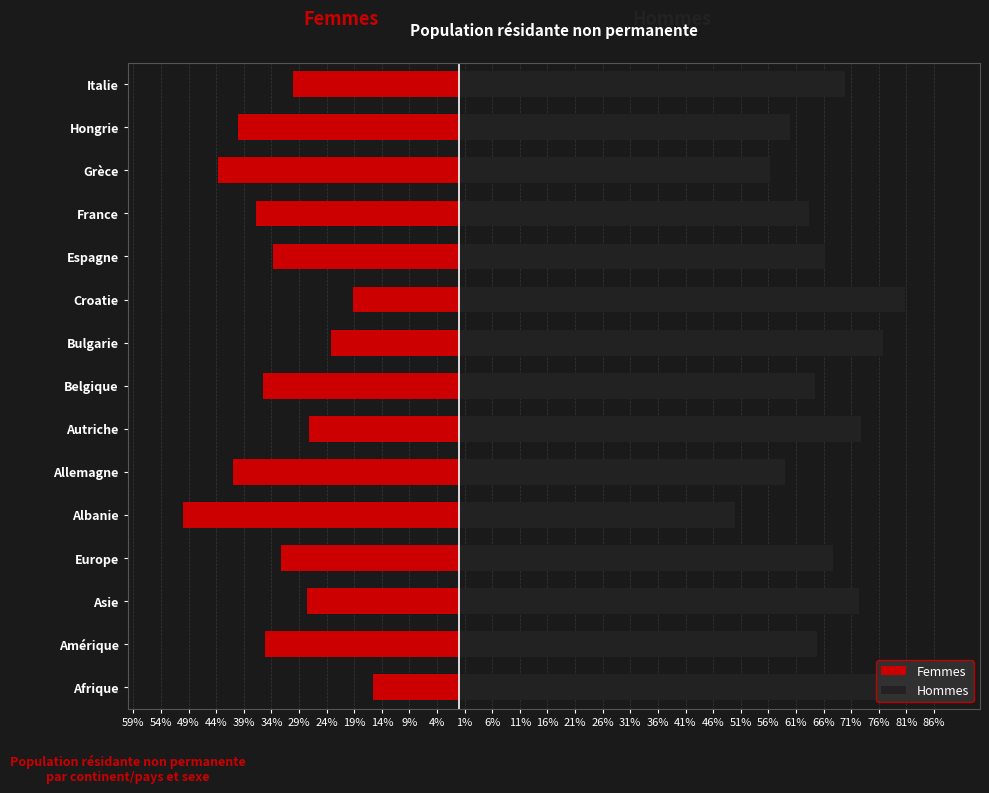

What is the maximum value shown in the chart?

84.3